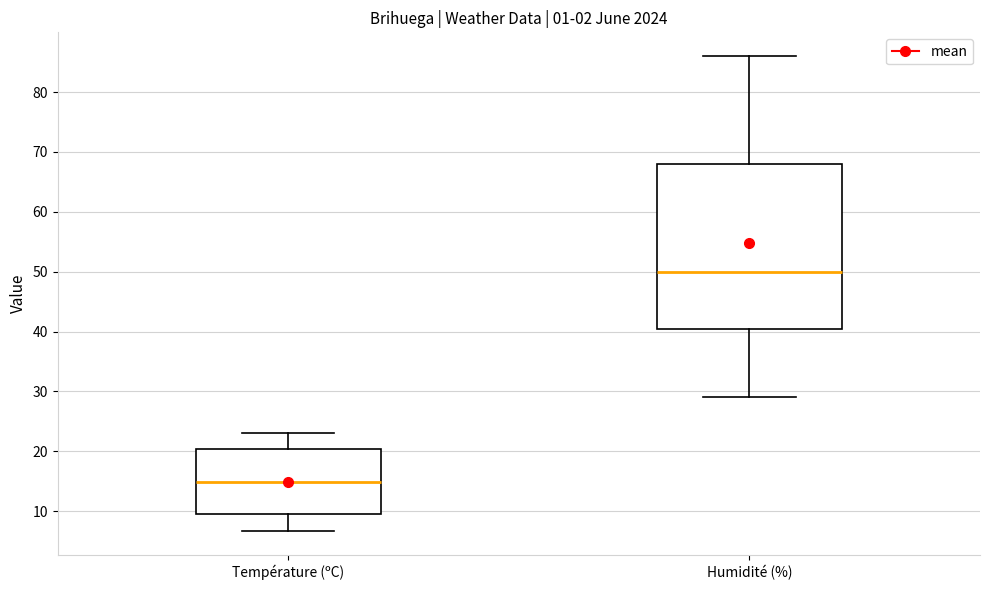

Reading left to right, transcribe this box plot: for each box, give where its median line is, the range the box spans, and where its two whiskers end, as read against the y-axis. The values are not printed on the chart, so give them approximately, as read against the axis.

Température (ºC): median 15, box 10 to 20, whiskers 7 to 23
Humidité (%): median 50, box 41 to 68, whiskers 29 to 86